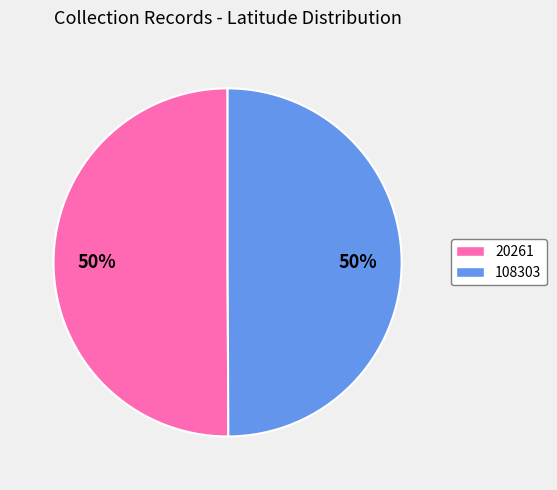

The 108303 slice represents 64% of the pie. True or false?

False